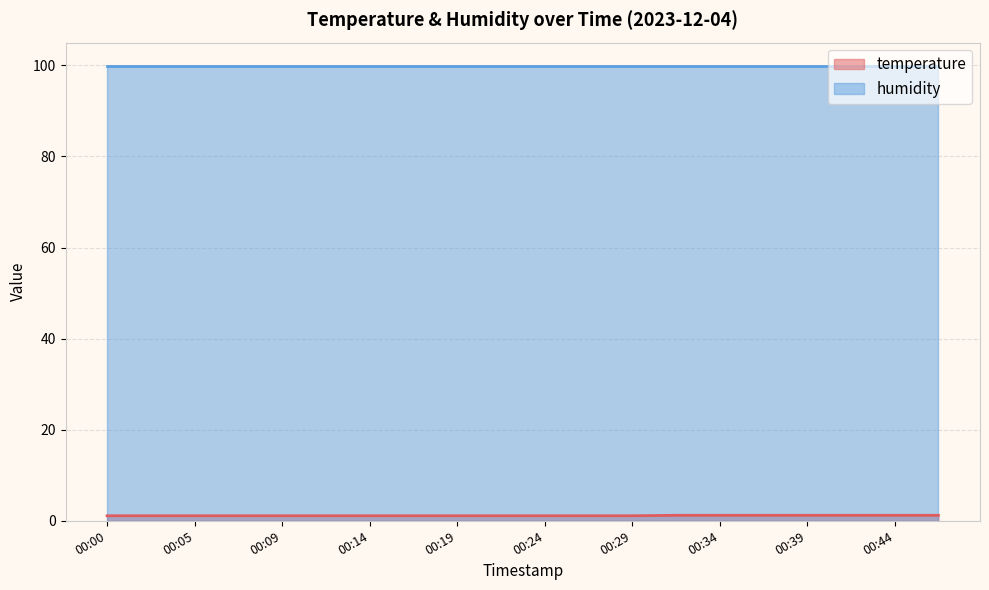

Which label corresponds to the largest value in the chart?

00:32